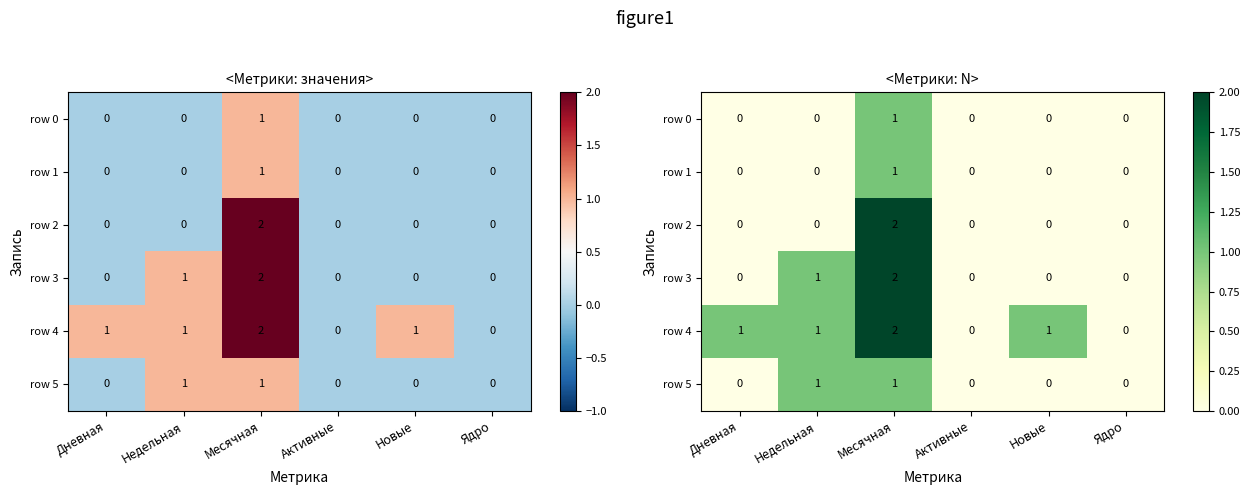

Which series has the largest total across all categories?

row 4